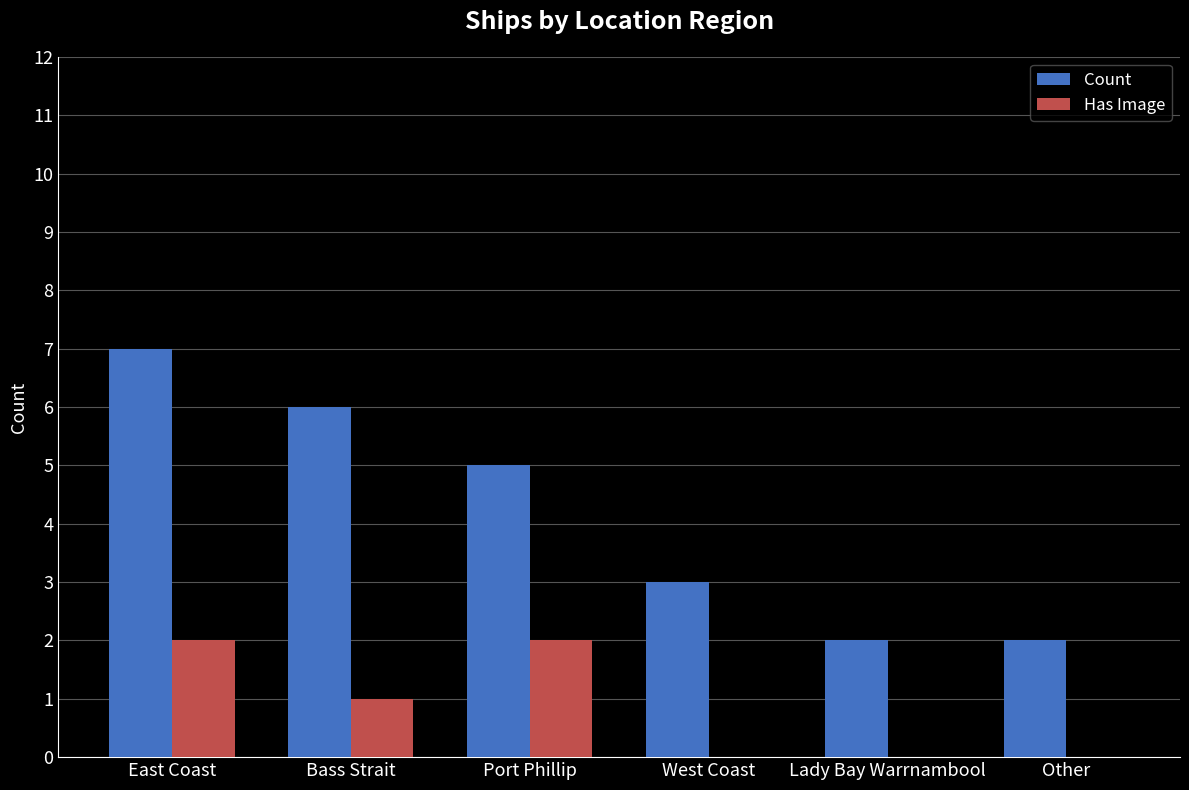

What is the highest value of the Count series?

7